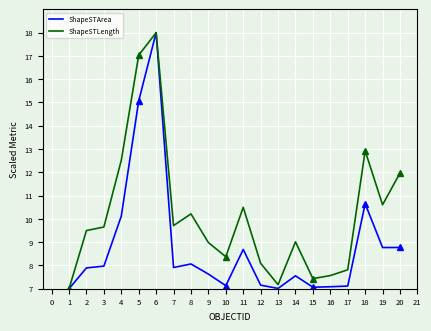

At which label is ShapeSTLength closest to 12?

20